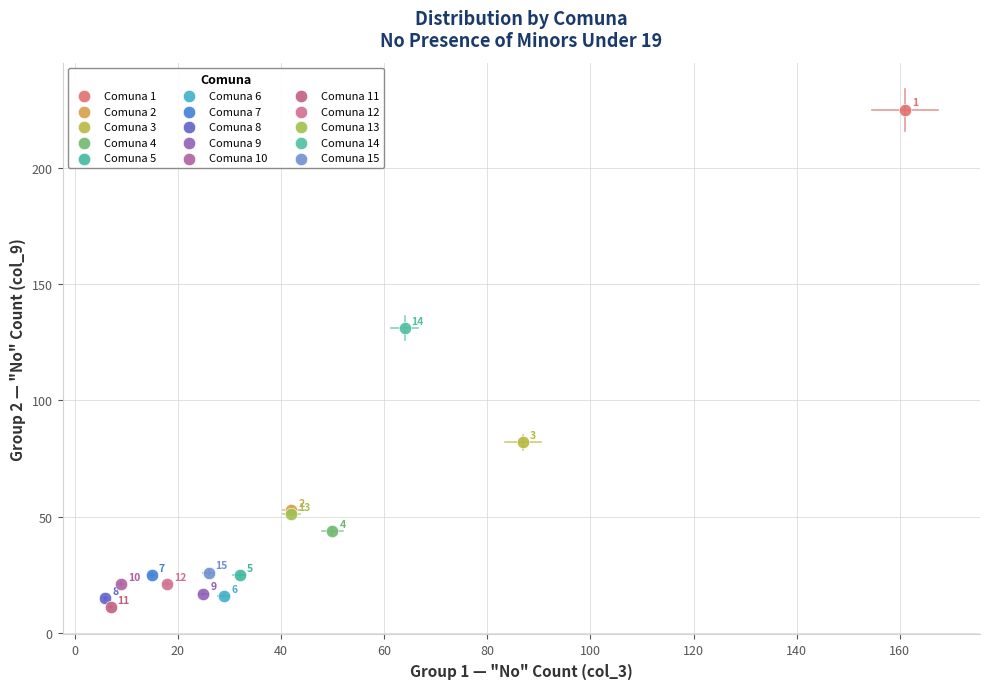

What are all the series names shown in the legend?

Comuna 1, Comuna 2, Comuna 3, Comuna 4, Comuna 5, Comuna 6, Comuna 7, Comuna 8, Comuna 9, Comuna 10, Comuna 11, Comuna 12, Comuna 13, Comuna 14, Comuna 15